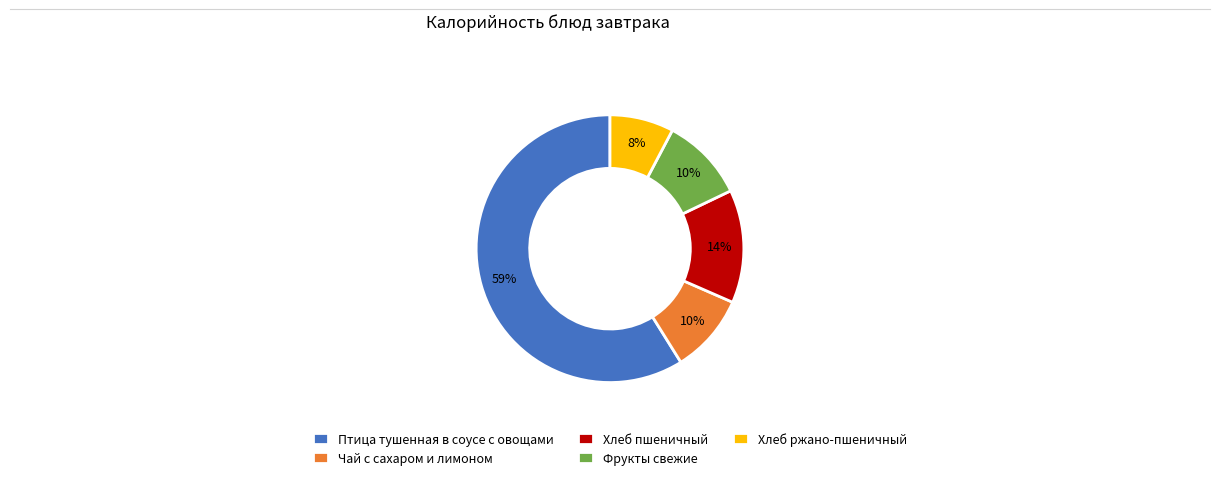

To the nearest percent, what is the combined percentage of Фрукты свежие and Хлеб пшеничный?

24%